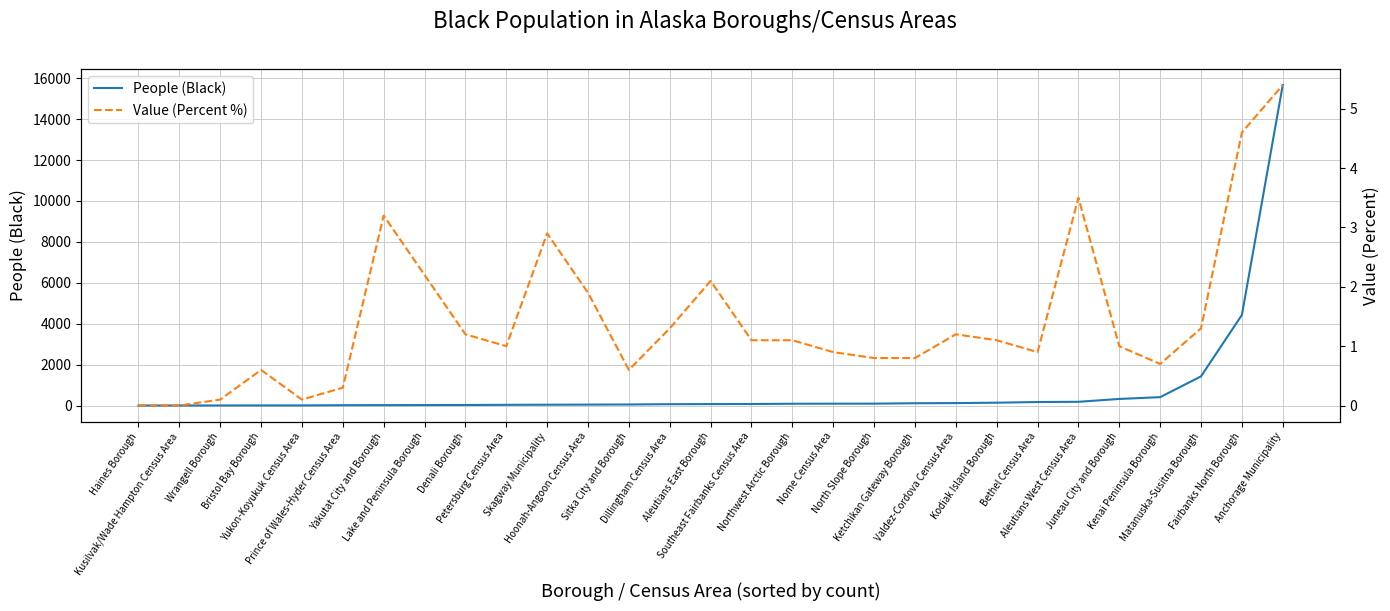

What value does the People (Black) series have at Skagway Municipality?

39